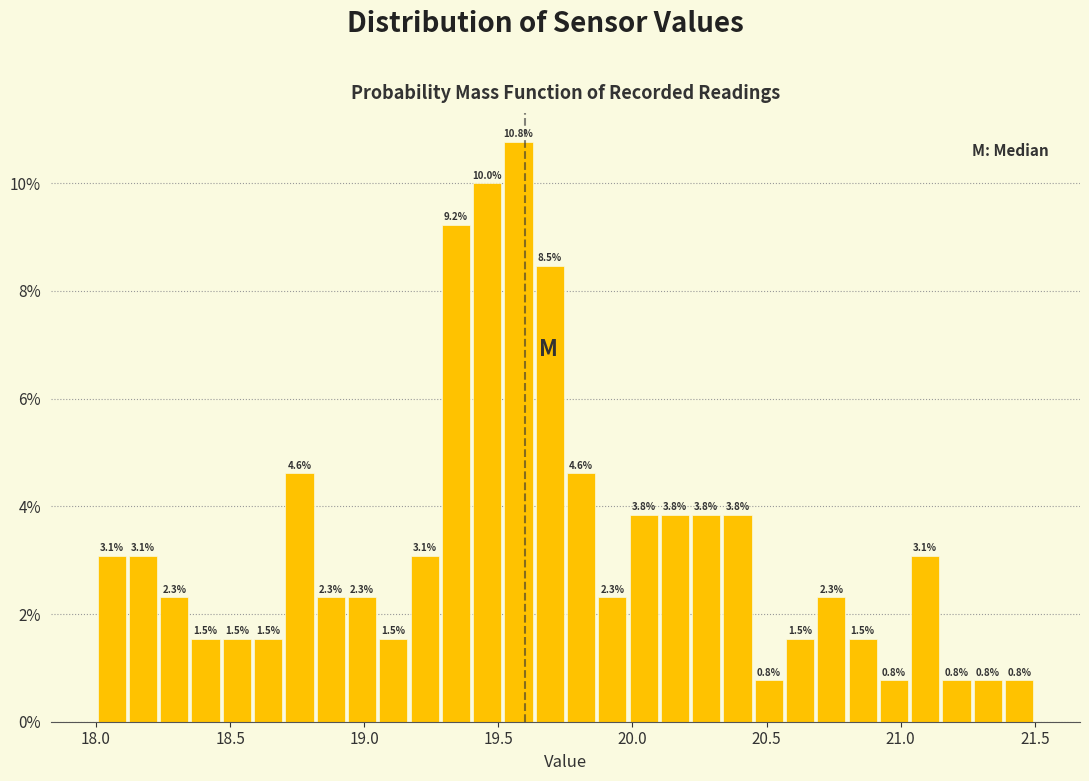

Around what value on the x-axis is the tallest bar? Give the approximate position of its centre, as read against the axis.

19.60